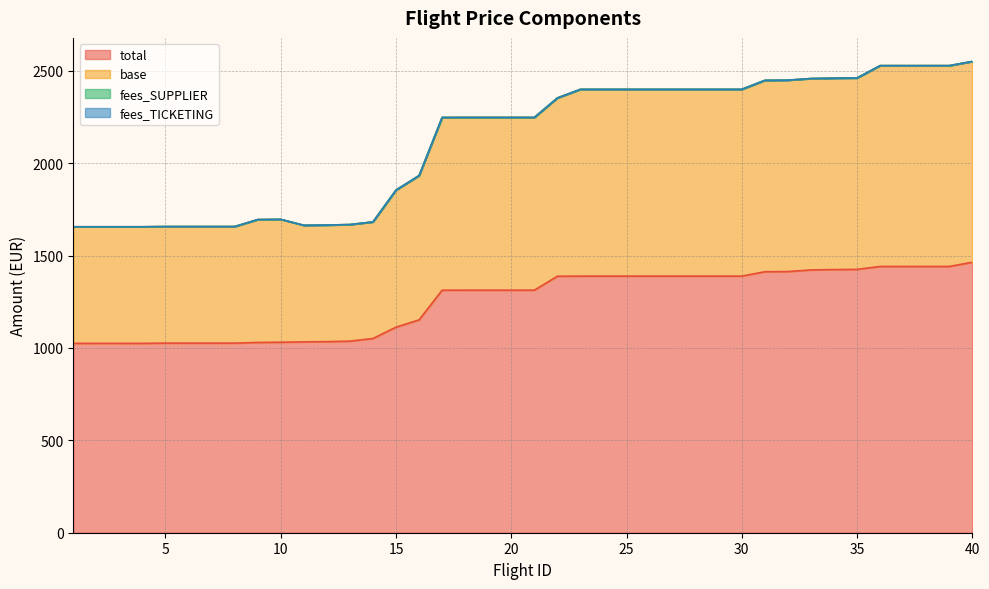

The total series shows 314.0 at 19. True or false?

False